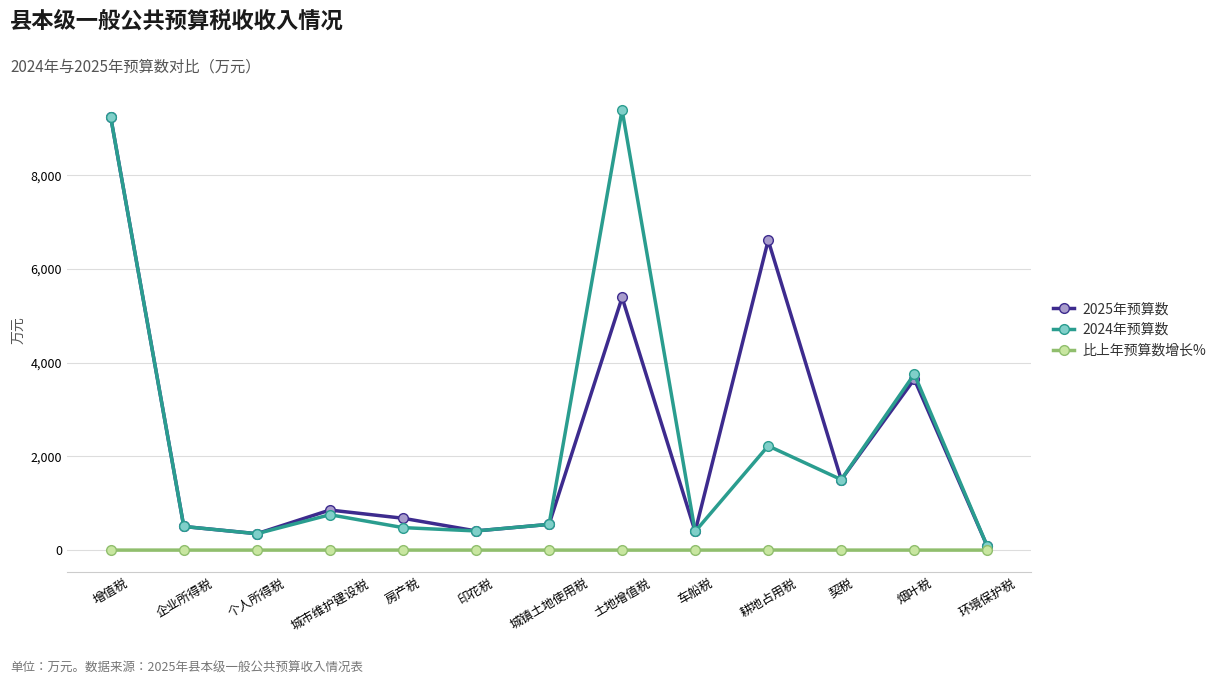

What is the difference between the highest and lowest values at 契税?

1504.0